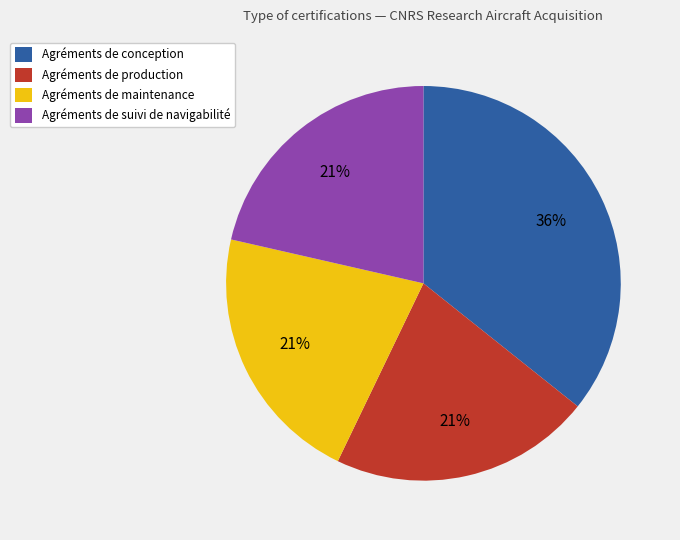

How many segments does this pie chart have?

4